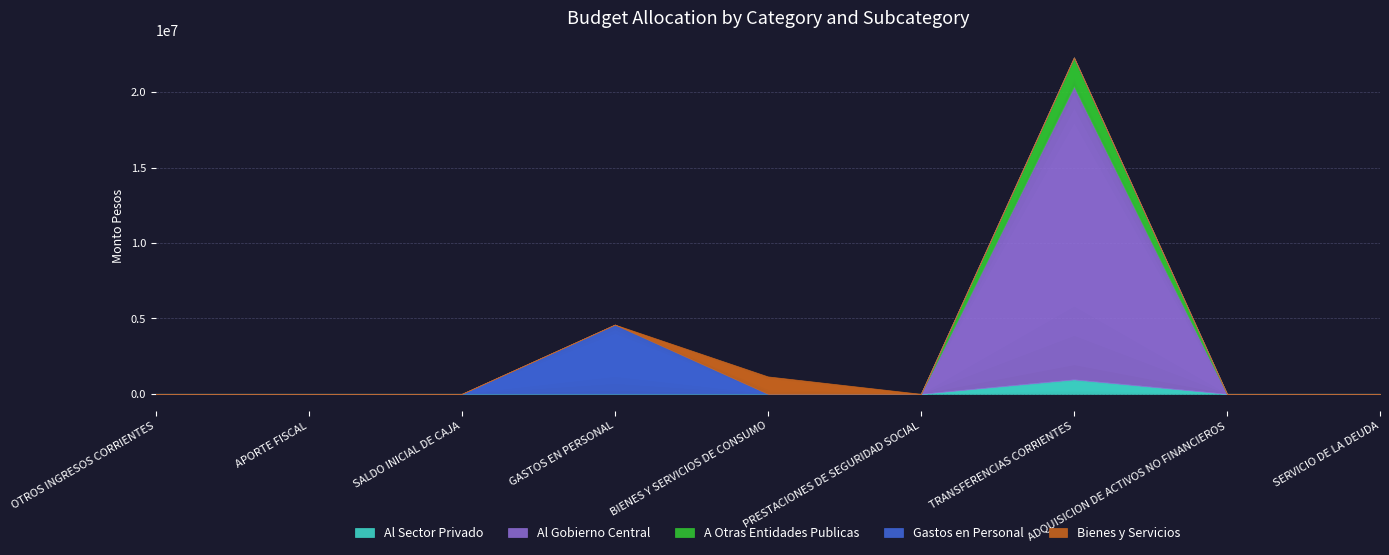

Which has a higher value, ADQUISICION DE ACTIVOS NO FINANCIEROS or OTROS INGRESOS CORRIENTES?

ADQUISICION DE ACTIVOS NO FINANCIEROS